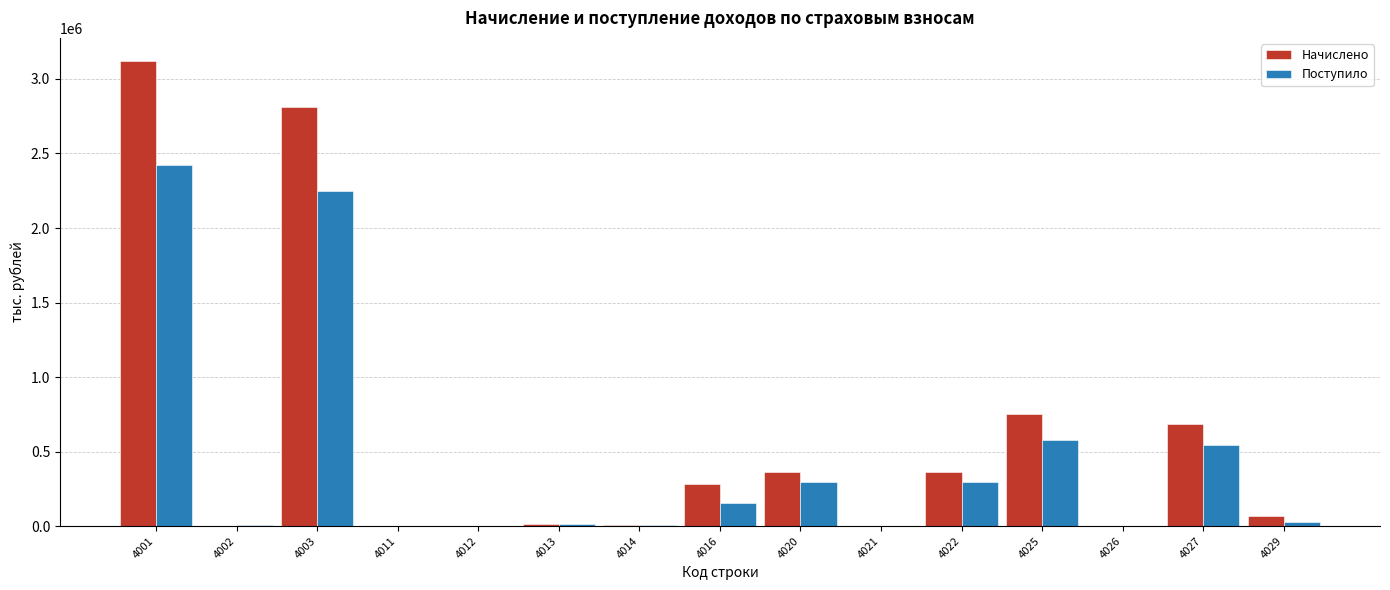

The value of Начислено at 4020 is 208015. True or false?

False